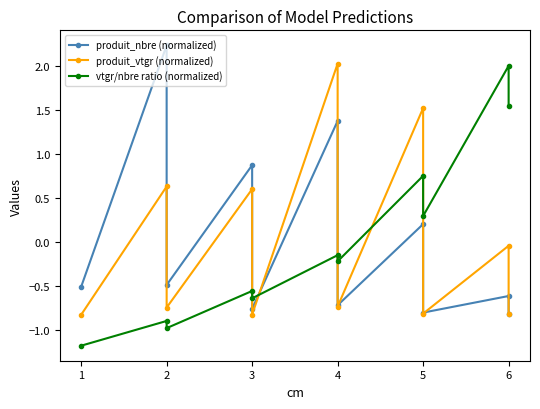

What are all the series names shown in the legend?

produit_nbre (normalized), produit_vtgr (normalized), vtgr/nbre ratio (normalized)